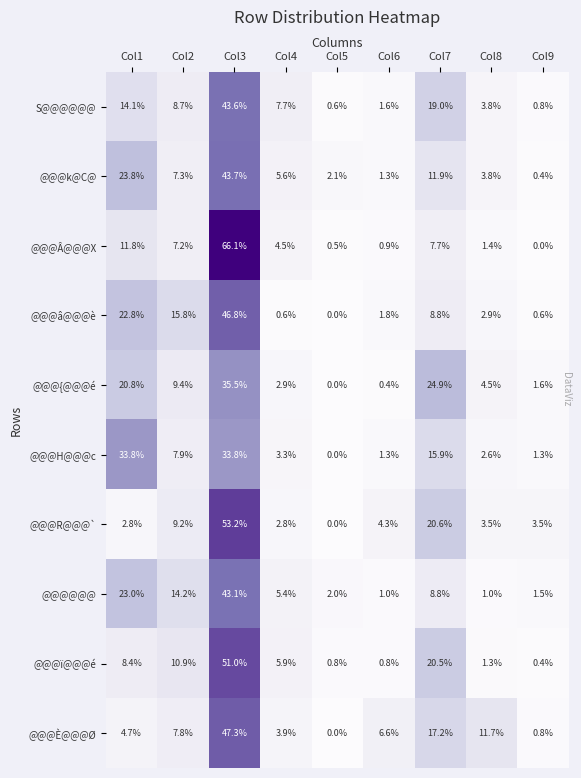

Which category has the highest value across all series?

Col3